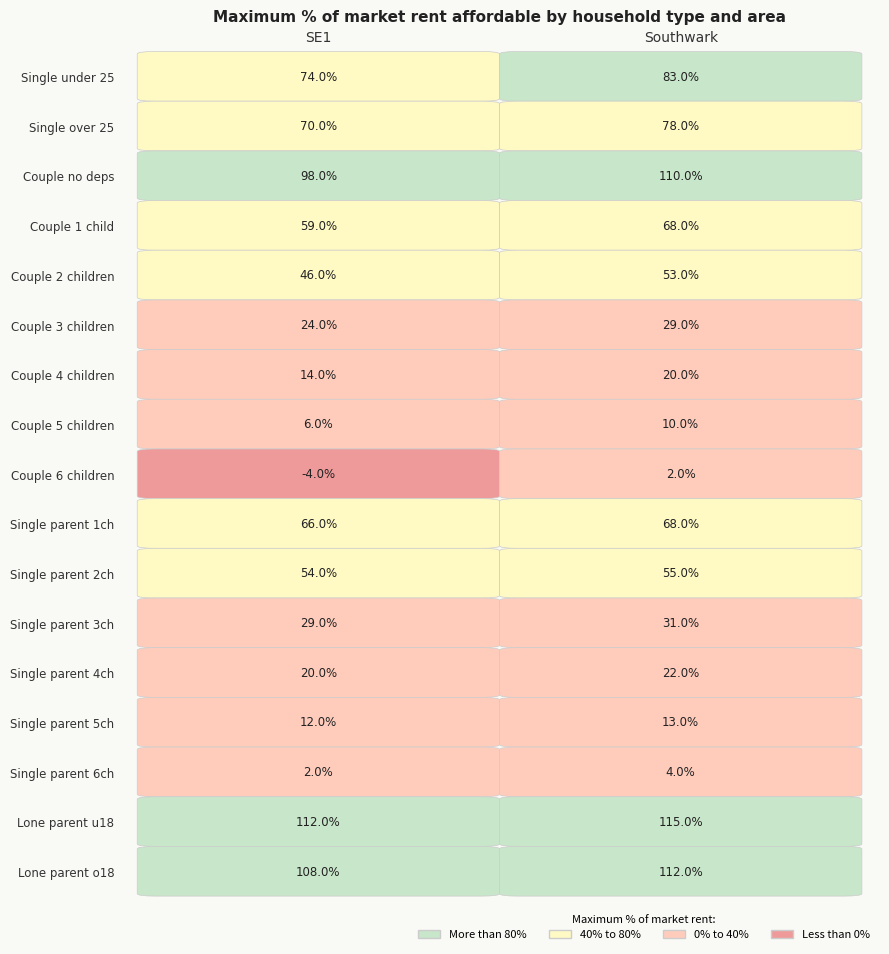

Is the value of Single parent 4ch at SE1 greater than the value of Couple 1 child at SE1?

No